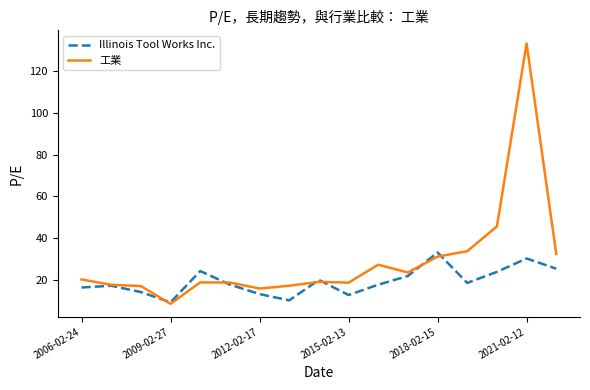

Rank the series by their average value, from highest to lowest.

工業, Illinois Tool Works Inc.